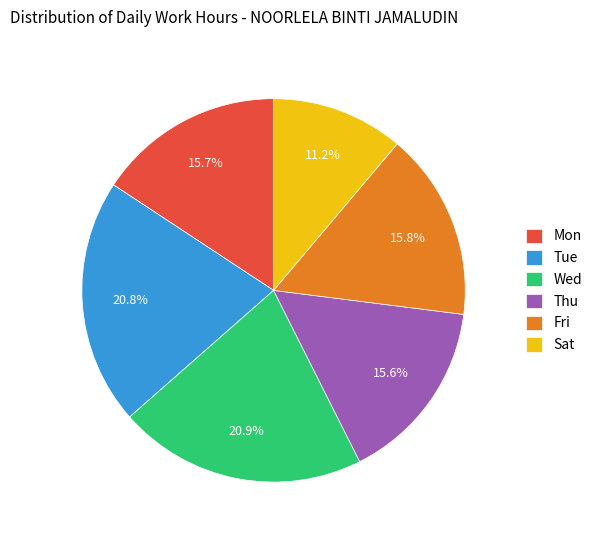

How many slices are in this pie chart?

6